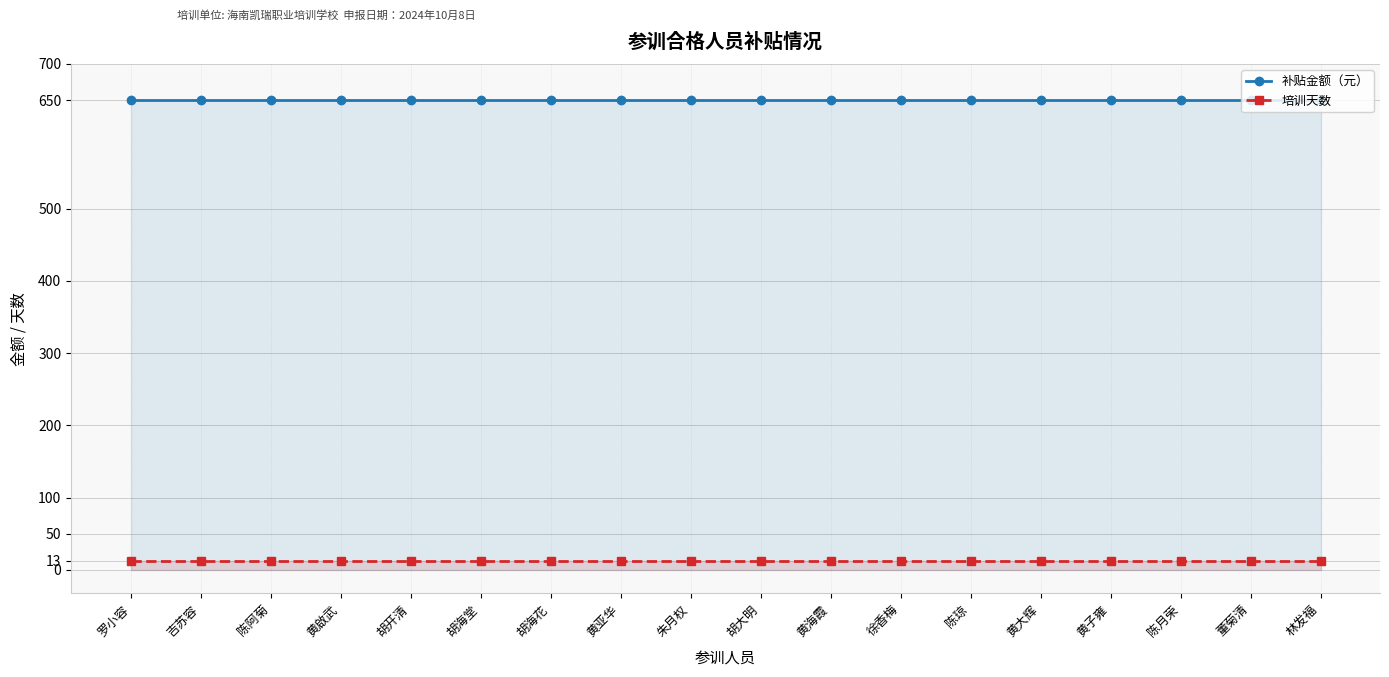

At which label does 培训天数 reach its peak?

罗小容